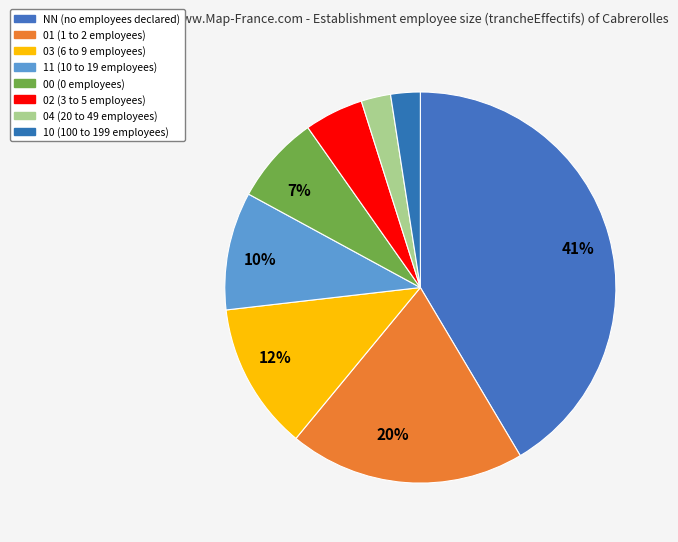

Count the number of slices in the pie.

8